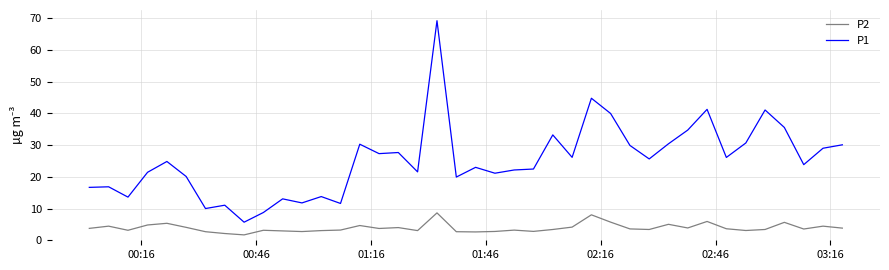

True or false: P1 and P2 cross at least once.

False